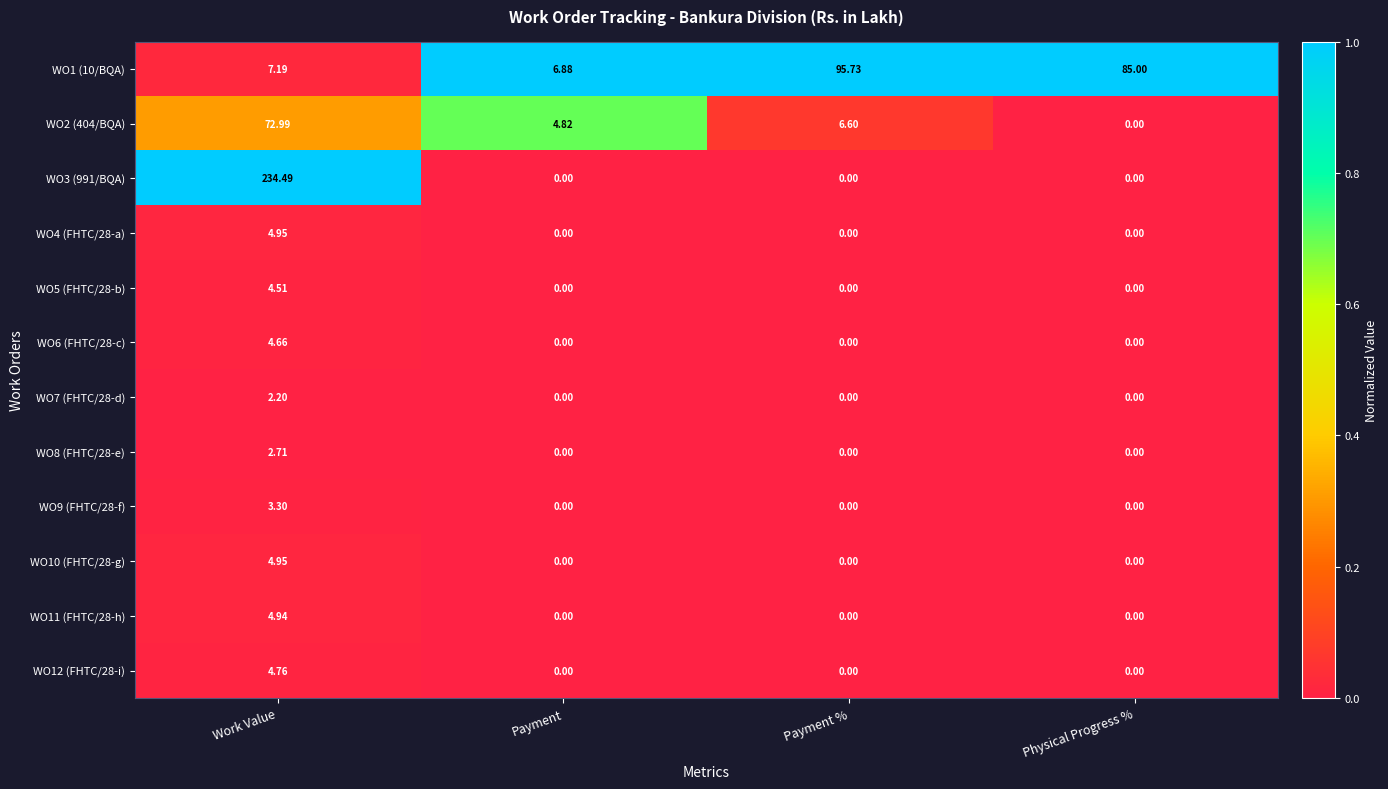

Where is WO2 (404/BQA) nearest to the value 36?

Payment %